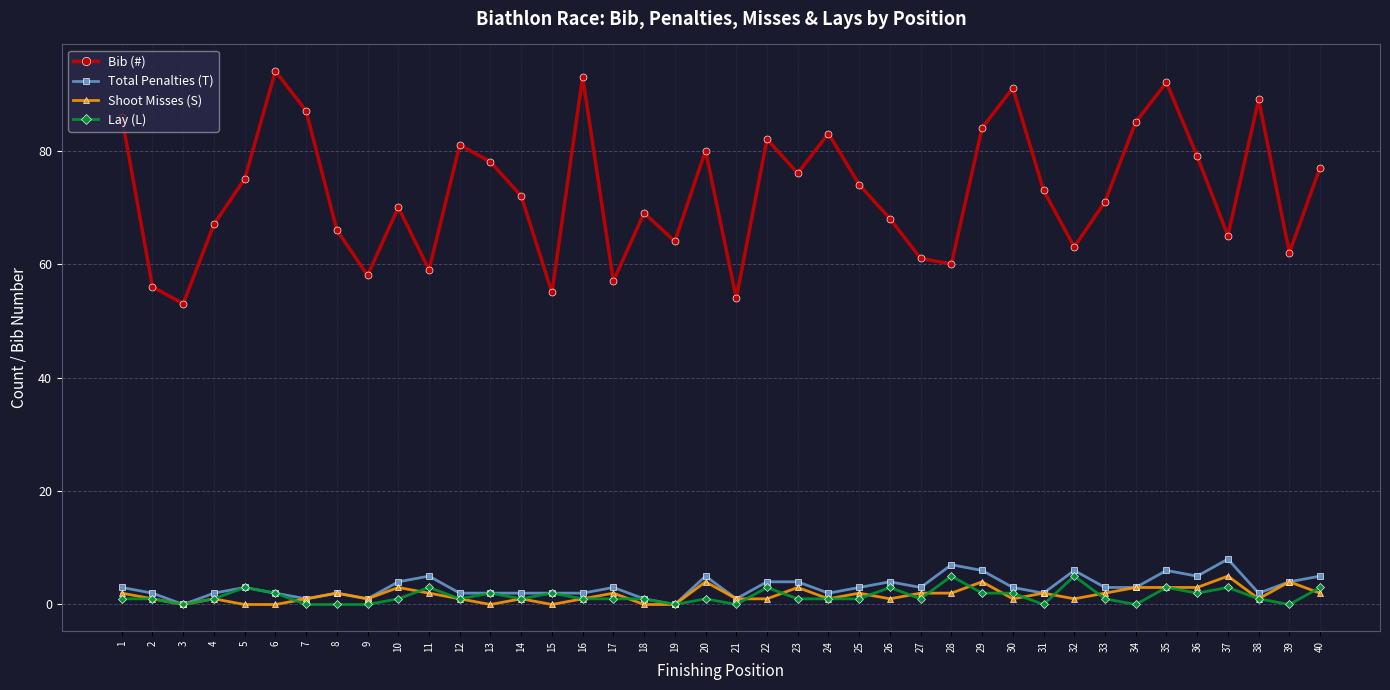

Is the value of Total Penalties (T) at 3 greater than the value of Shoot Misses (S) at 7?

No